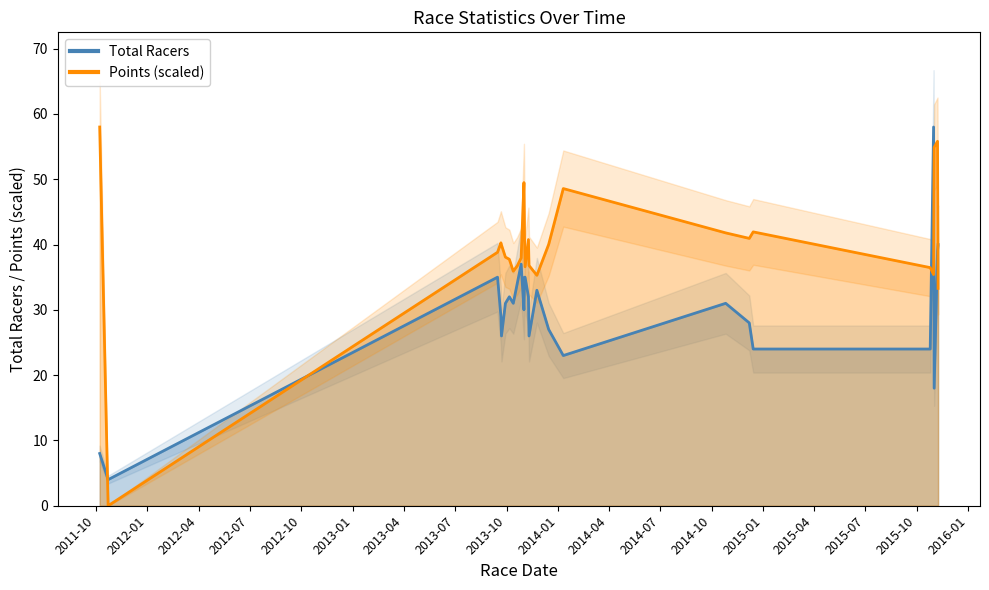

Between which two adjacent categories do Total Racers and Points first intersect?

2011-10-8 and 2011-10-23